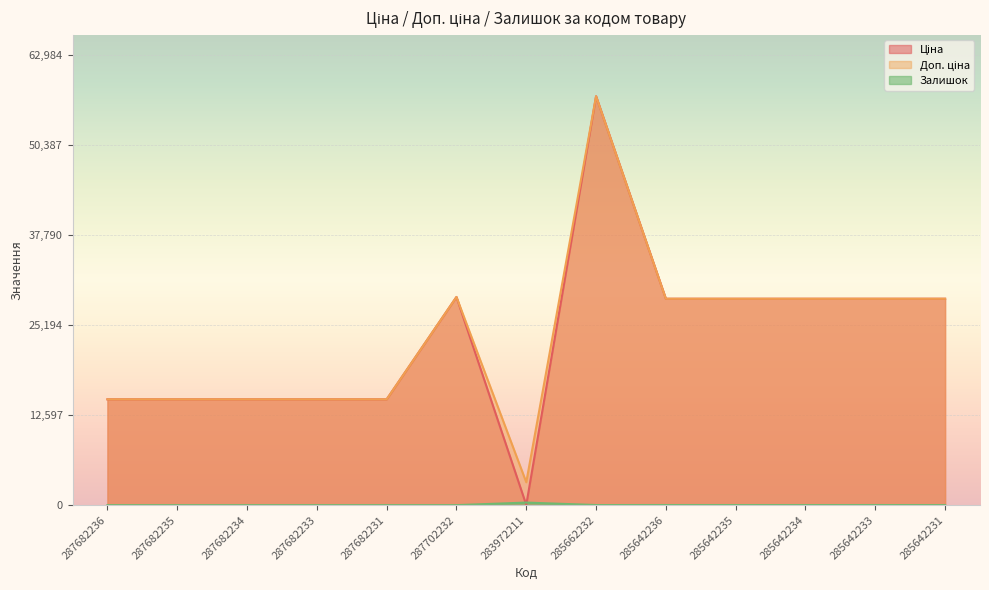

Between 285642233 and 287682231, which is larger?

285642233